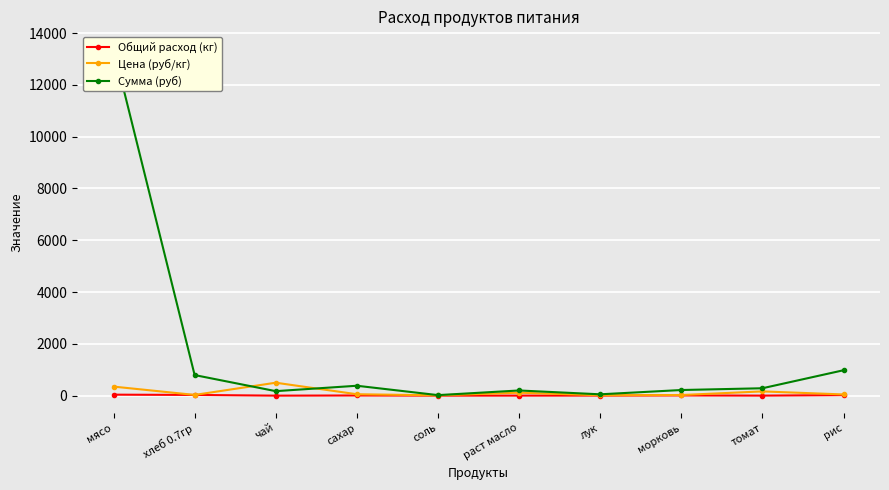

Which series changed the most between соль and рис?

Сумма (руб)